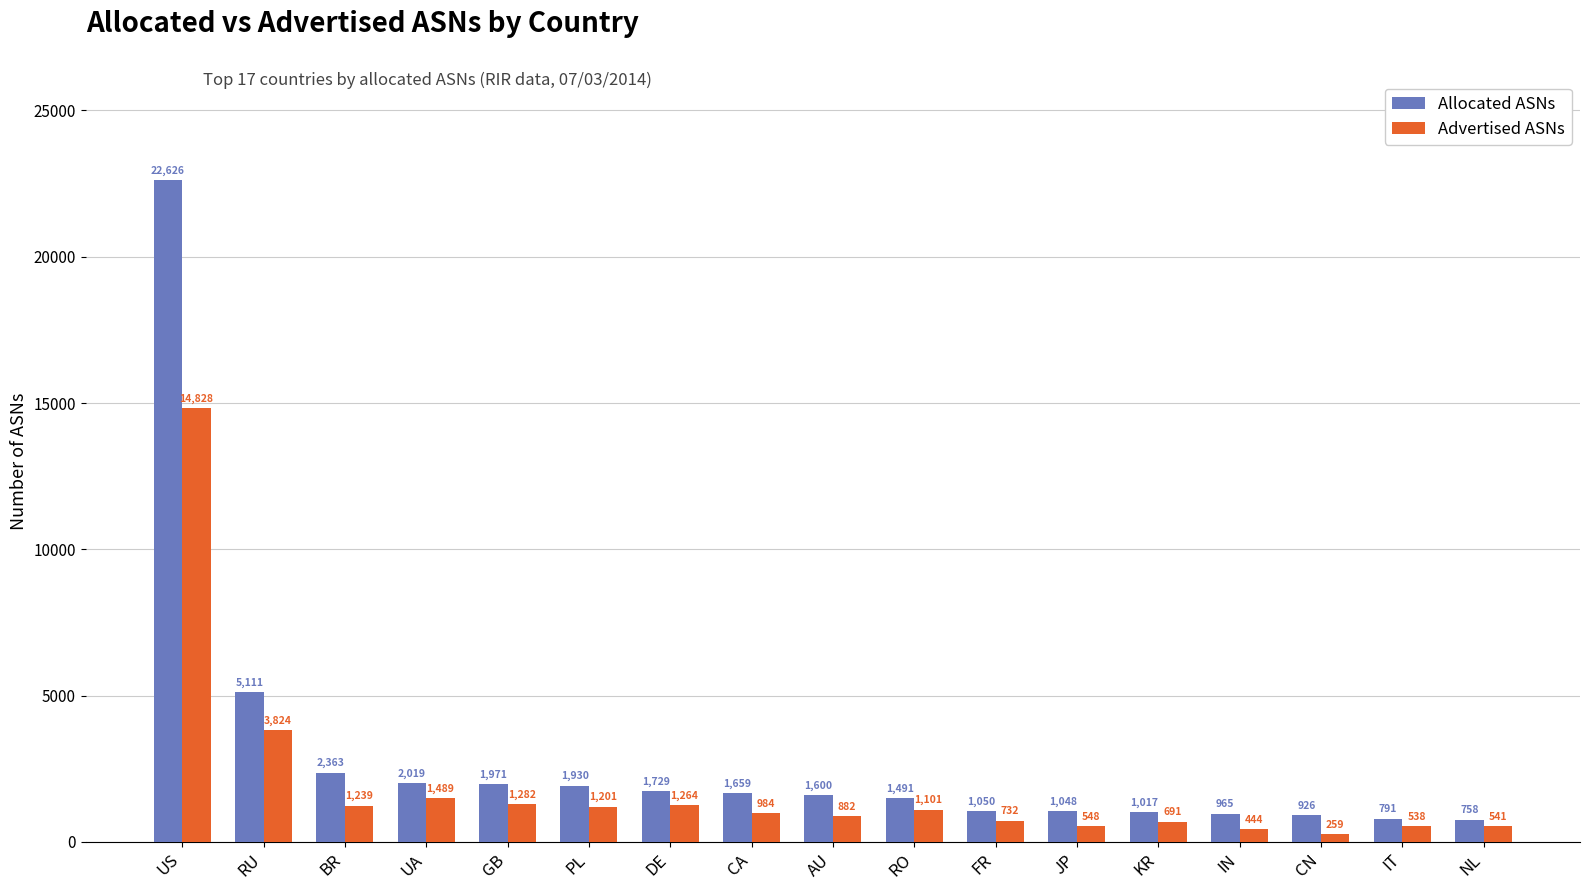

What is the difference between the maximum and minimum values in the Allocated ASNs series?

21868